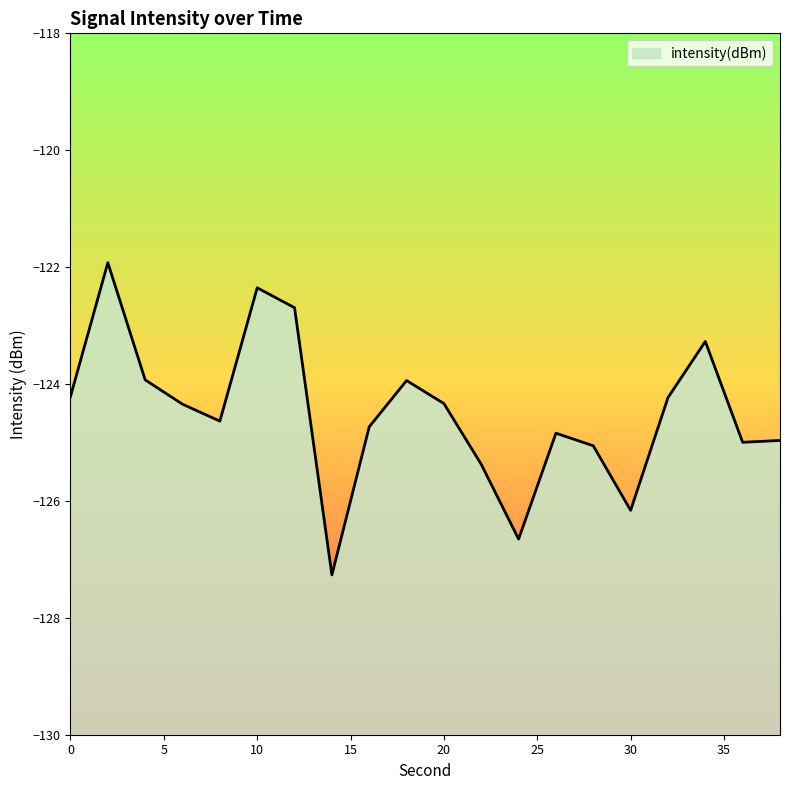

How many interior local valleys (lower than both neighbors) does the data have?

5